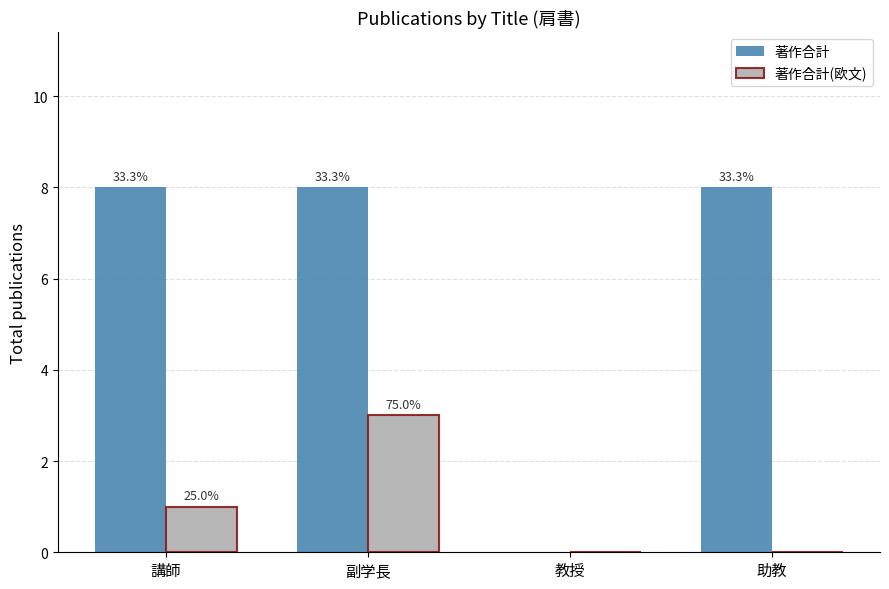

At 講師, list the series in order from largest to smallest.

著作合計, 著作合計(欧文)